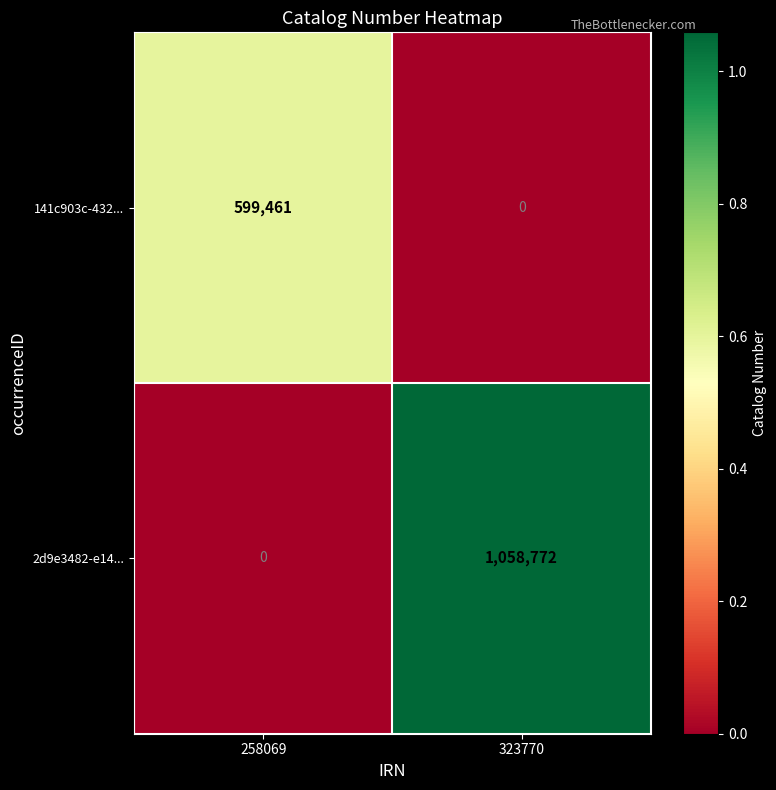

Between 258069 and 323770, which series saw the biggest shift?

2d9e3482-e14...